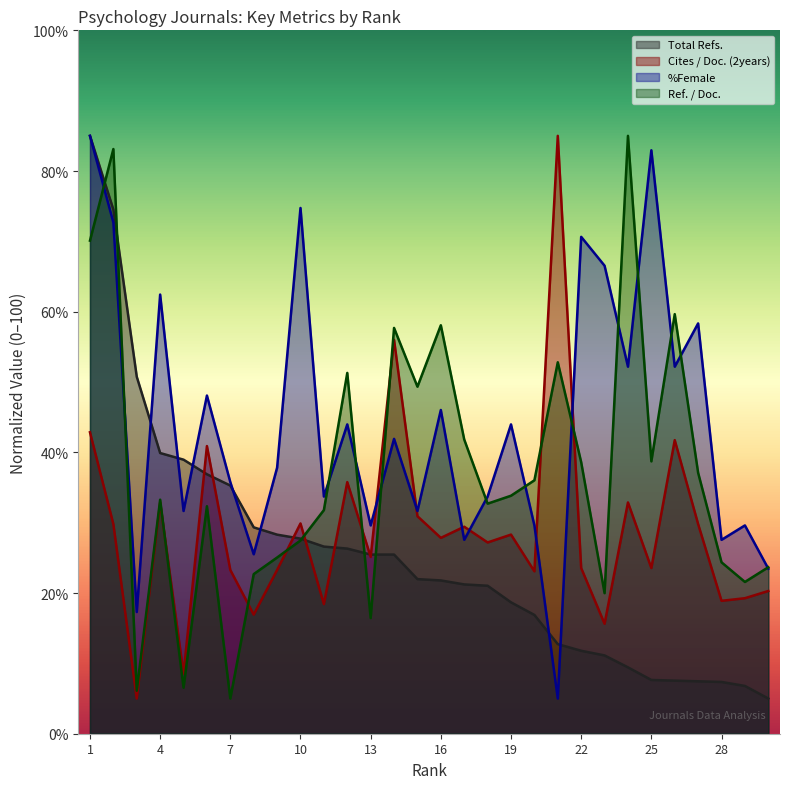

Rank the series by their average value, from lowest to highest.

Total Refs., Cites / Doc. (2years), Ref. / Doc., %Female